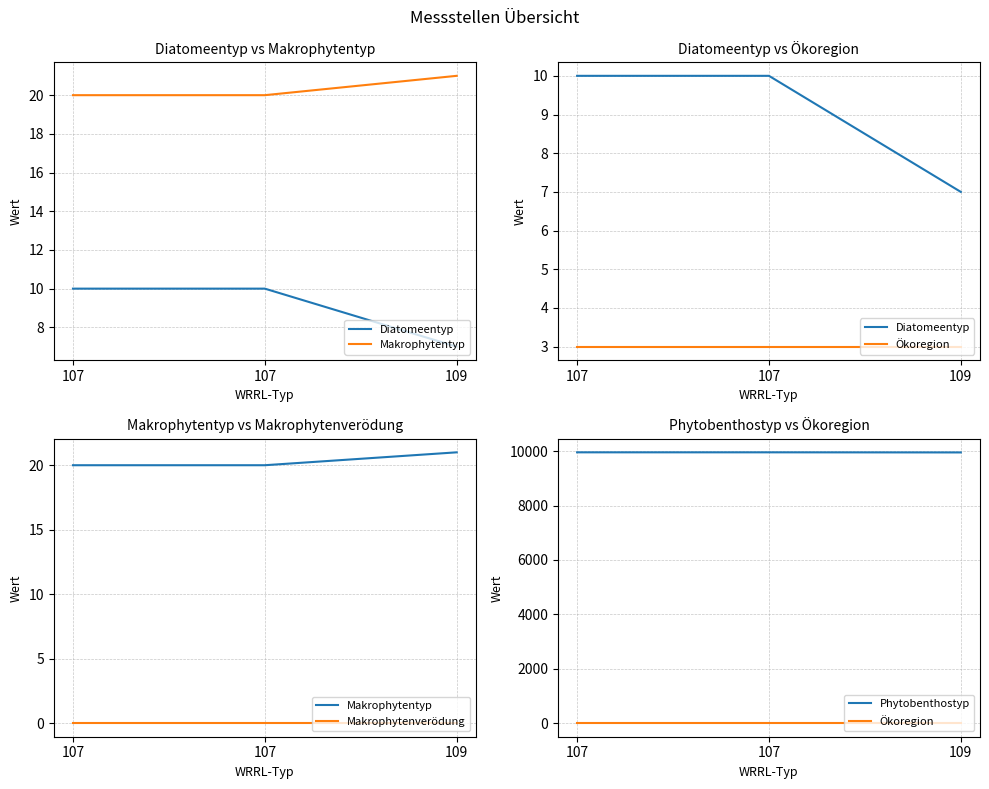

Rank the series by their maximum value, from lowest to highest.

Makrophytenverödung, Ökoregion, Diatomeentyp, Makrophytentyp, Phytobenthostyp